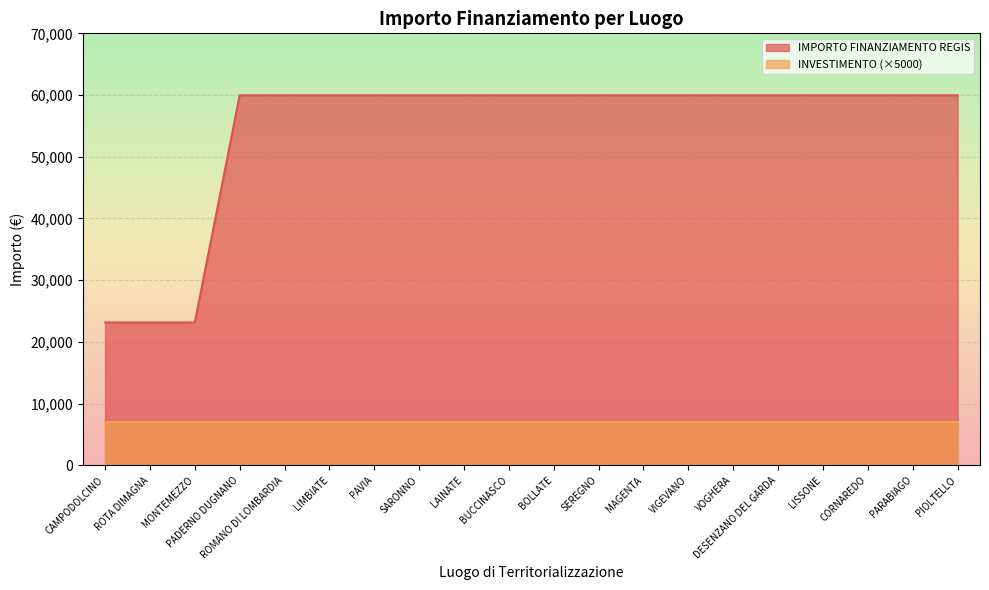

How many series are shown in this chart?

2